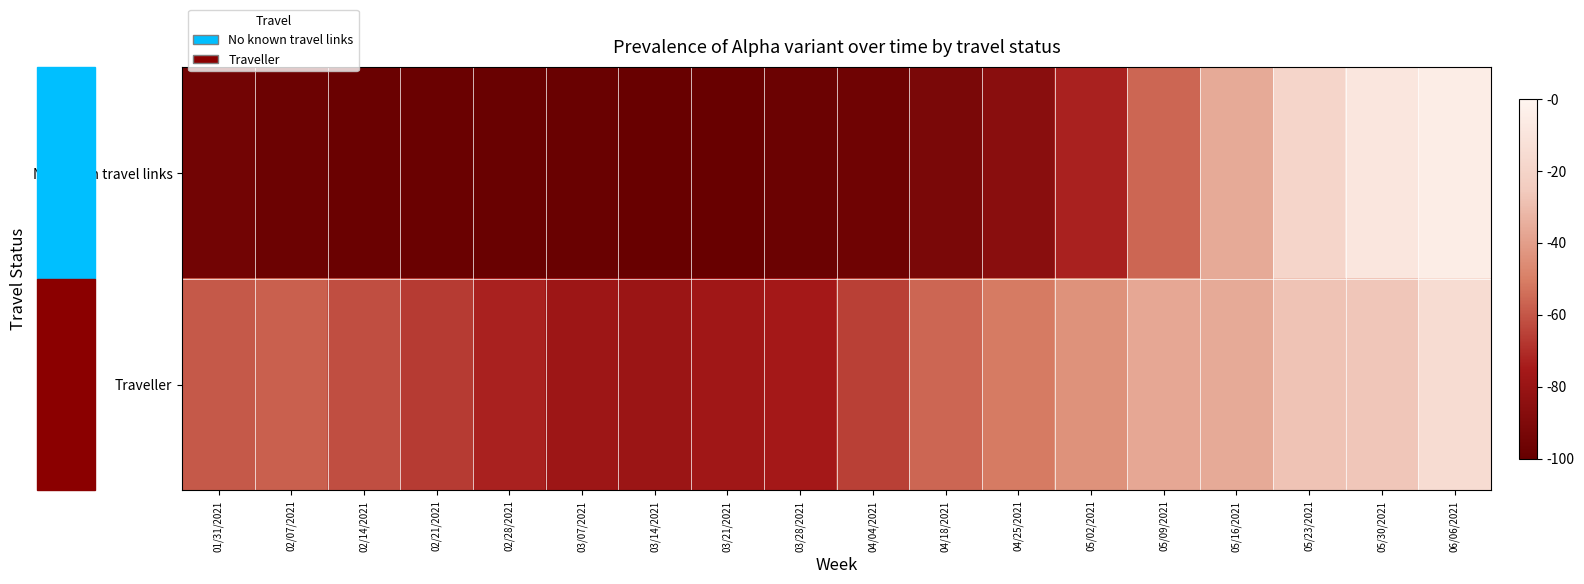

What is the difference between the highest and lowest values at 03/07/2021?

0.2